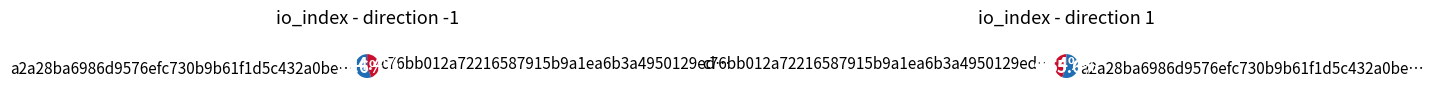

Rank the categories by value from highest to lowest.

direction -1 (io_index=5), direction 1 (io_index=4)